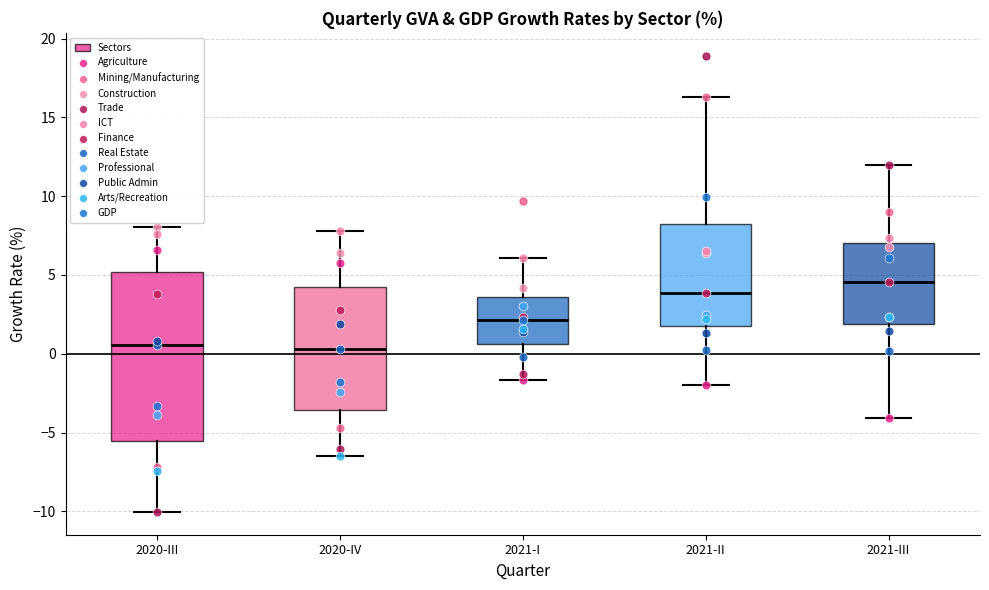

Where is the lower edge of the box for 2021-II on the y-axis? The values are not printed on the chart, so give them approximately, as read against the axis.

2.0